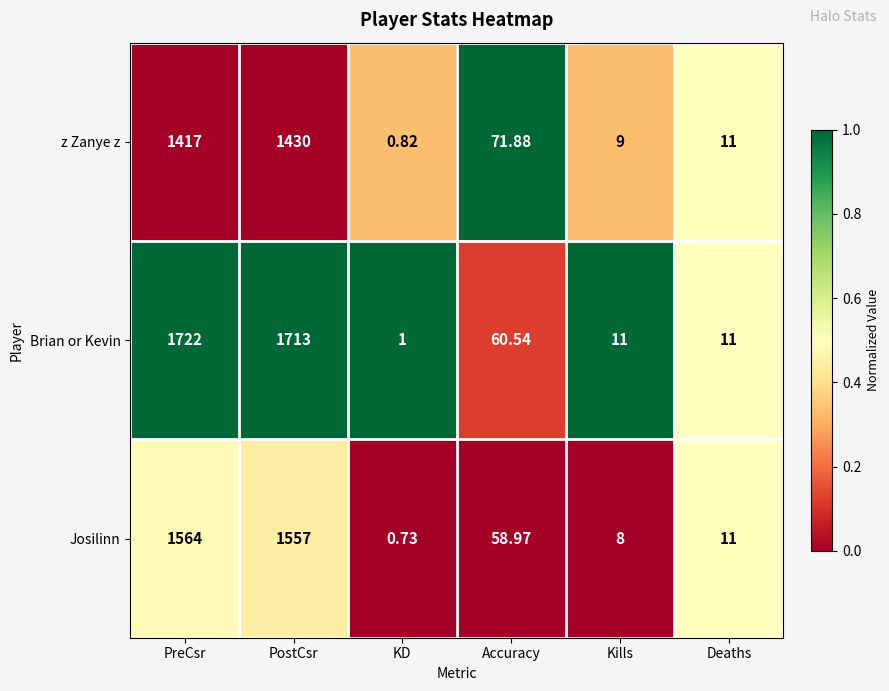

Which category has the lowest value in the z Zanye z series?

KD